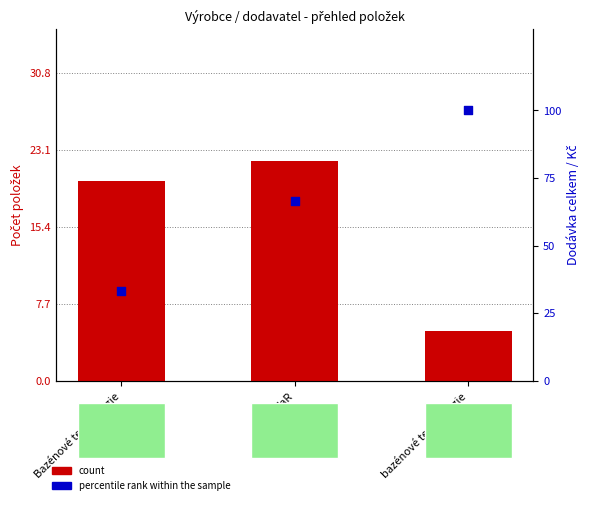

Which series has the widest spread of Y values?

Dodávka celkem / Kč